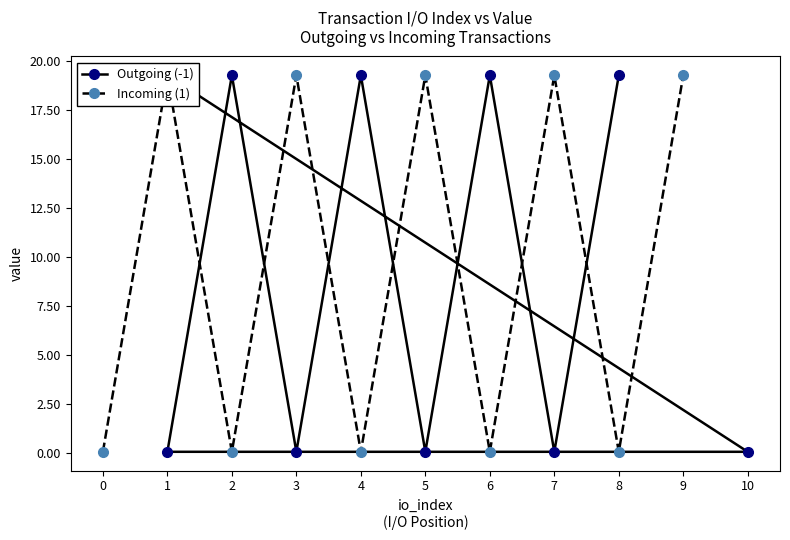

How many interior local peaks does the Outgoing (-1) series have?

3